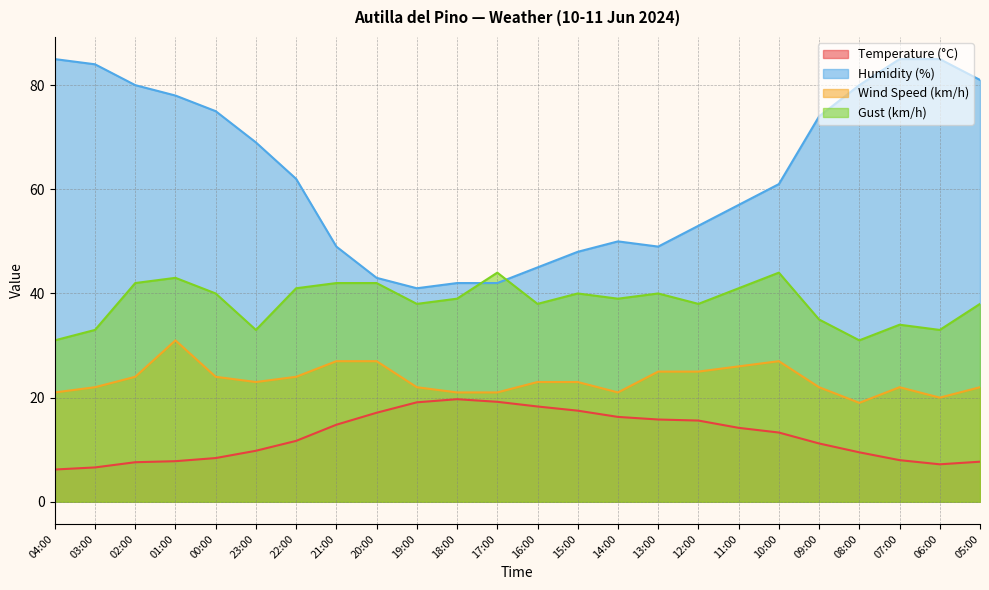

Is the value of Temperature (°C) at 17:00 greater than the value of Gust (km/h) at 01:00?

No